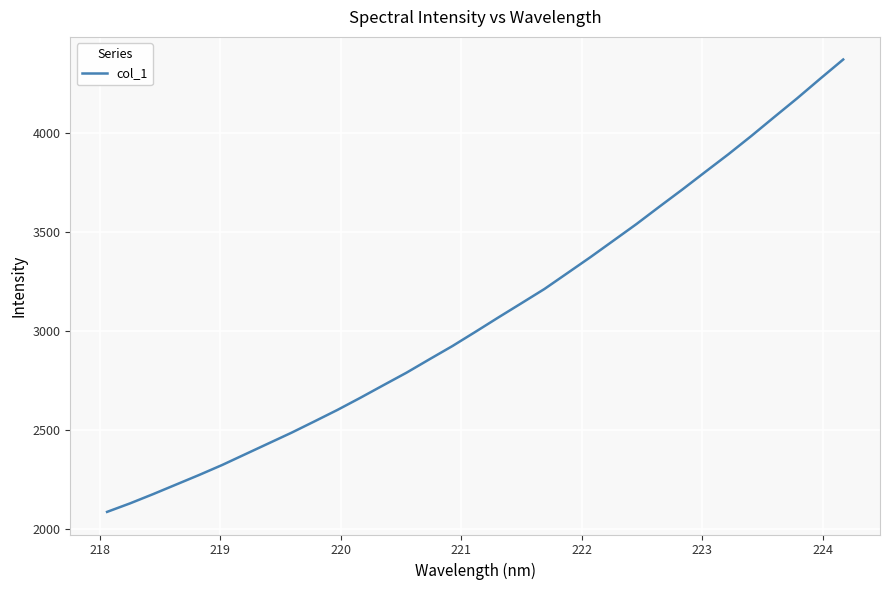

What is the maximum value shown in the chart?

4368.5